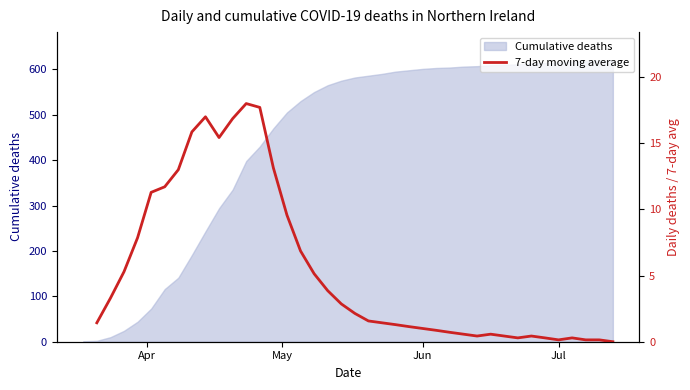

How many values are above zero?

38